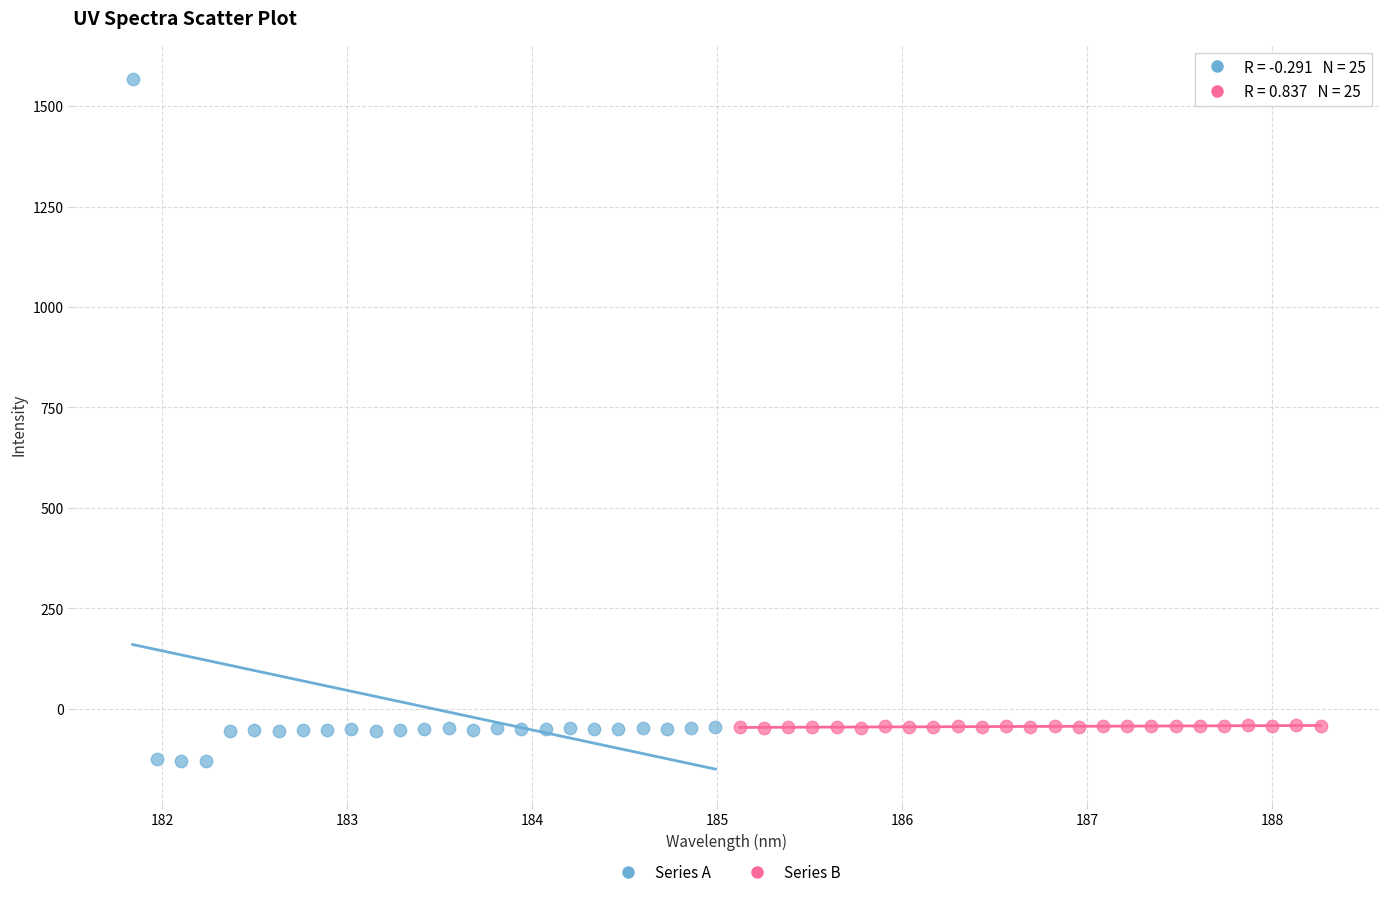

Which series reaches the minimum Y coordinate?

Series A